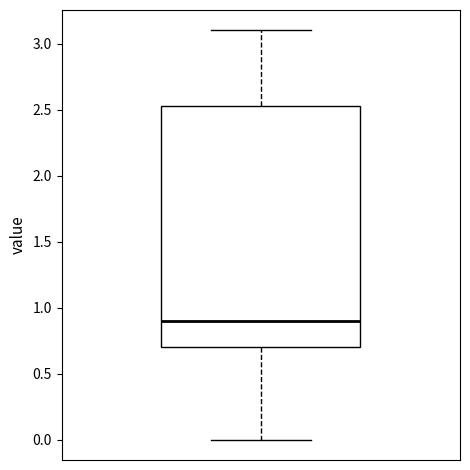

Transcribe this box plot: give where the median line is, the range the box spans, and where the two whiskers end, as read against the y-axis. The values are not printed on the chart, so give them approximately, as read against the axis.

median 0.90, box 0.70 to 2.55, whiskers 0.00 to 3.10